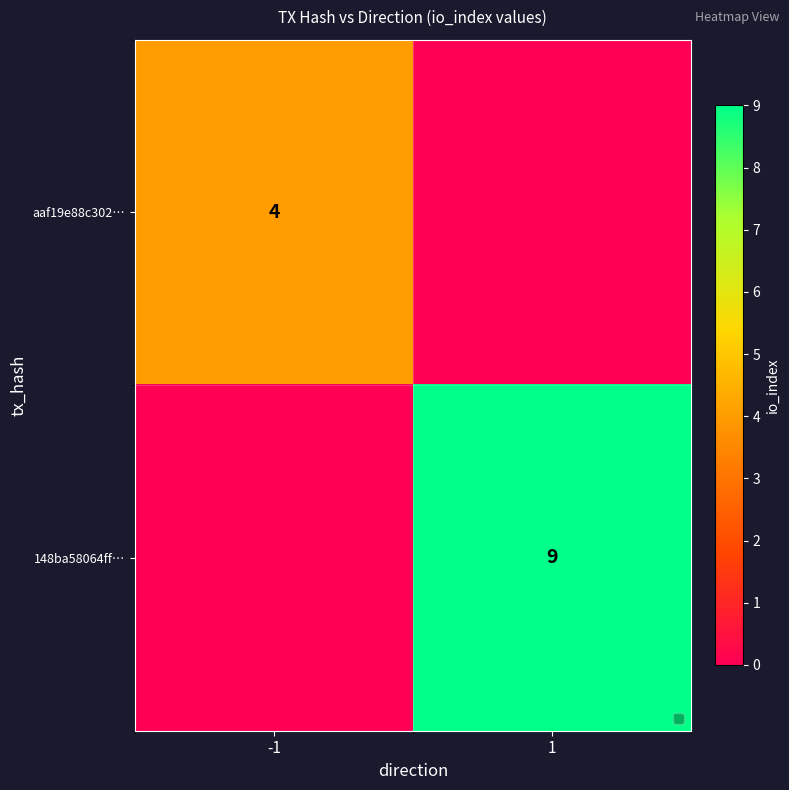

Is it true that aaf19e88c302… equals 6 at -1?

False